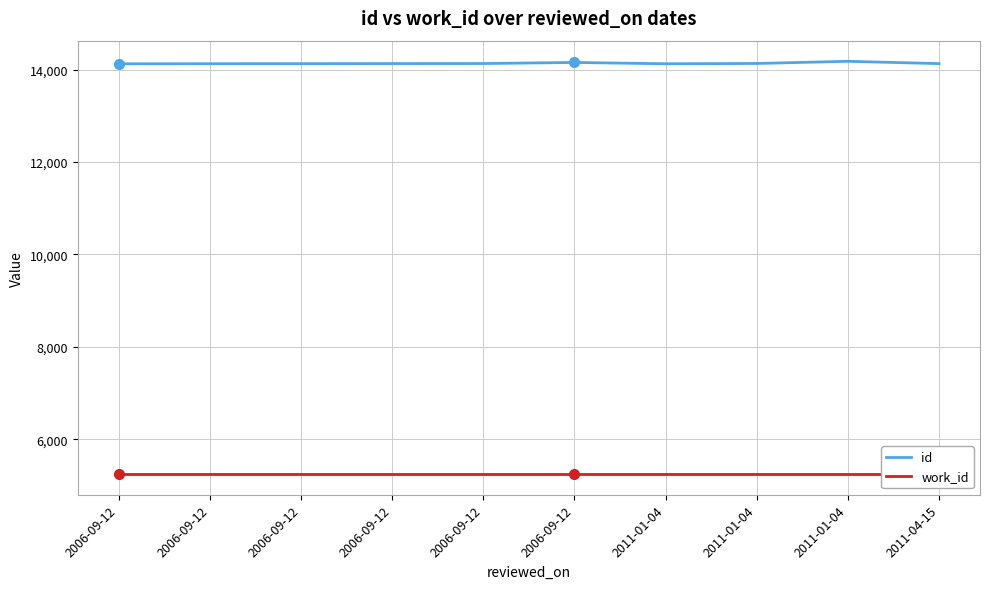

The value of work_id at 2006-09-12 is 7571. True or false?

False